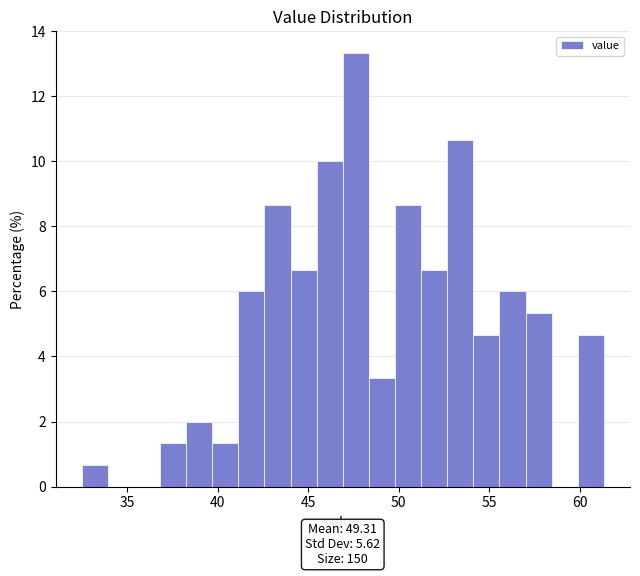

Around what value on the x-axis is the tallest bar? Give the approximate position of its centre, as read against the axis.

47.5